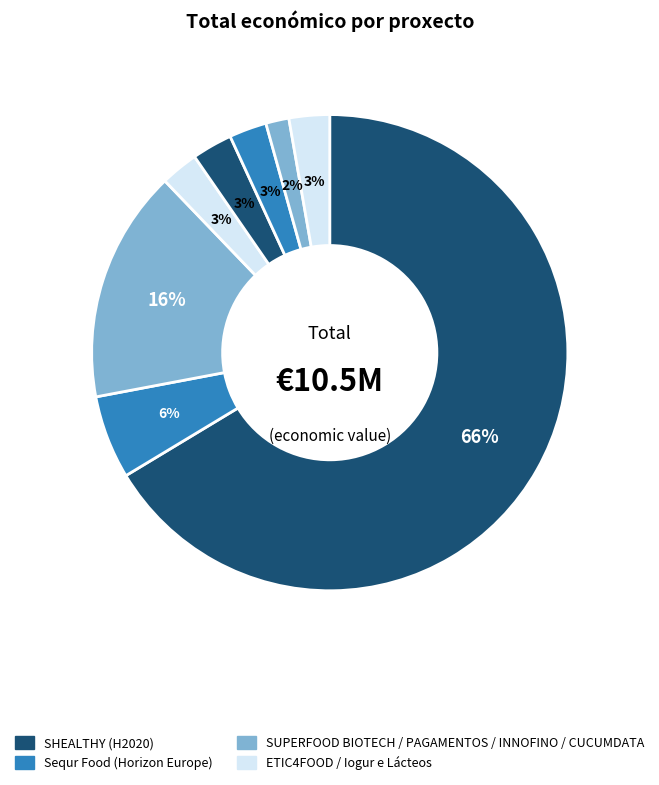

How many slices are in this pie chart?

8